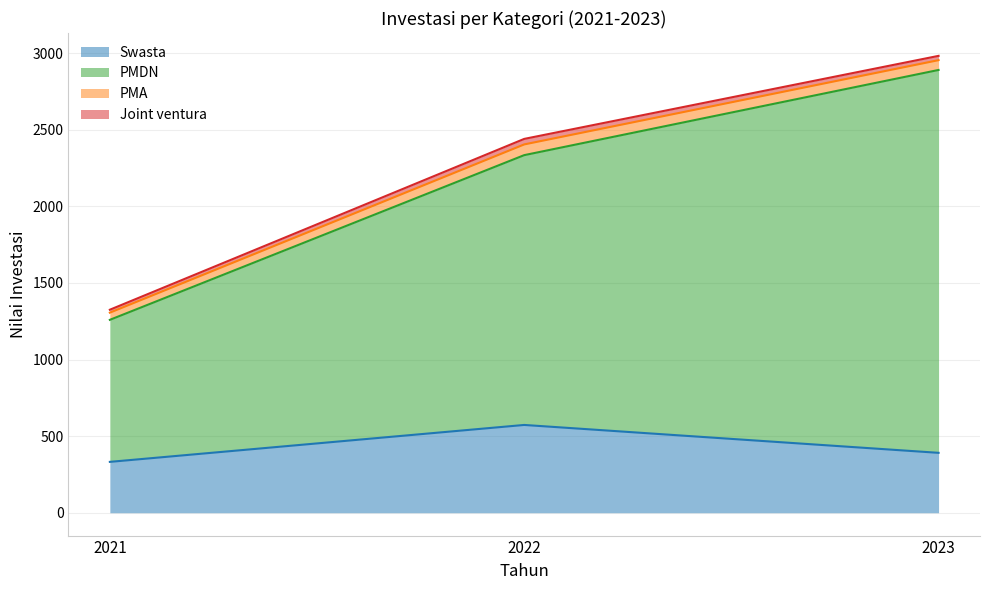

What is the spread (max minus min) of values at 2023?

2499